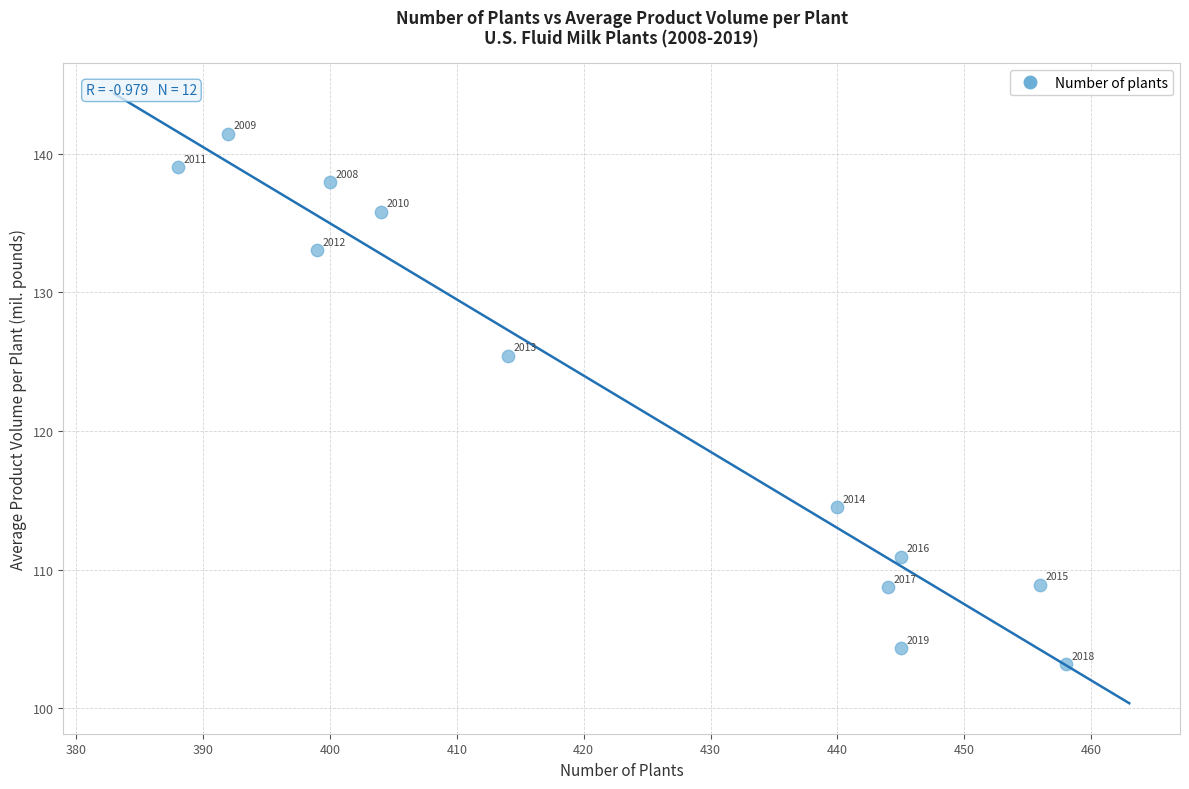

What Y value in the scatter plot is closest to 122?

125.4